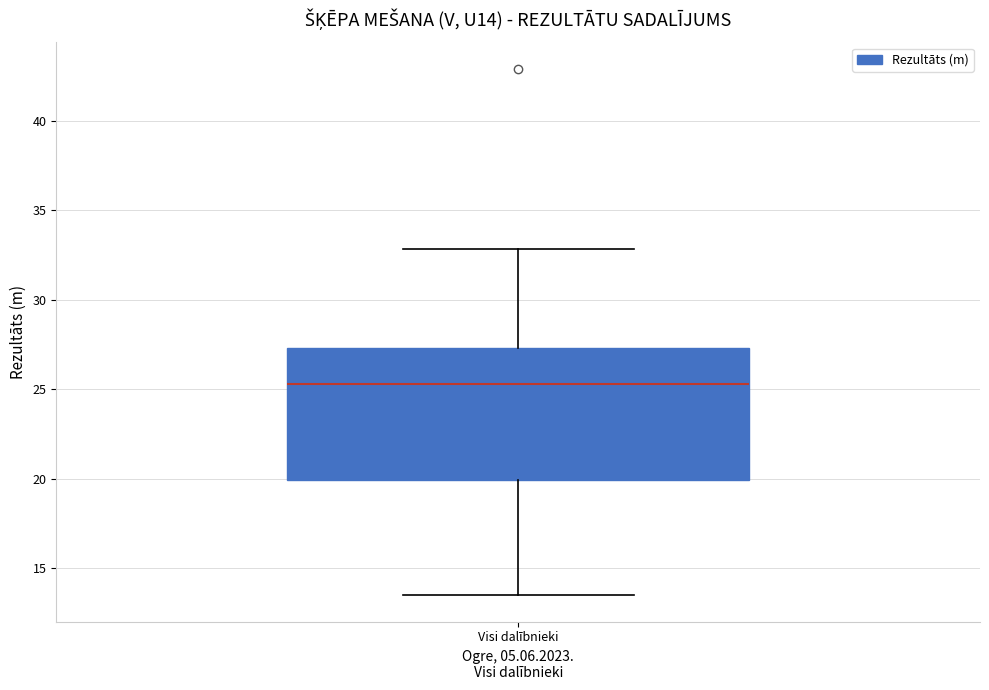

Transcribe this box plot: give where the median line is, the range the box spans, and where the two whiskers end, as read against the y-axis. The values are not printed on the chart, so give them approximately, as read against the axis.

median 25.5, box 20.0 to 27.5, whiskers 13.5 to 33.0